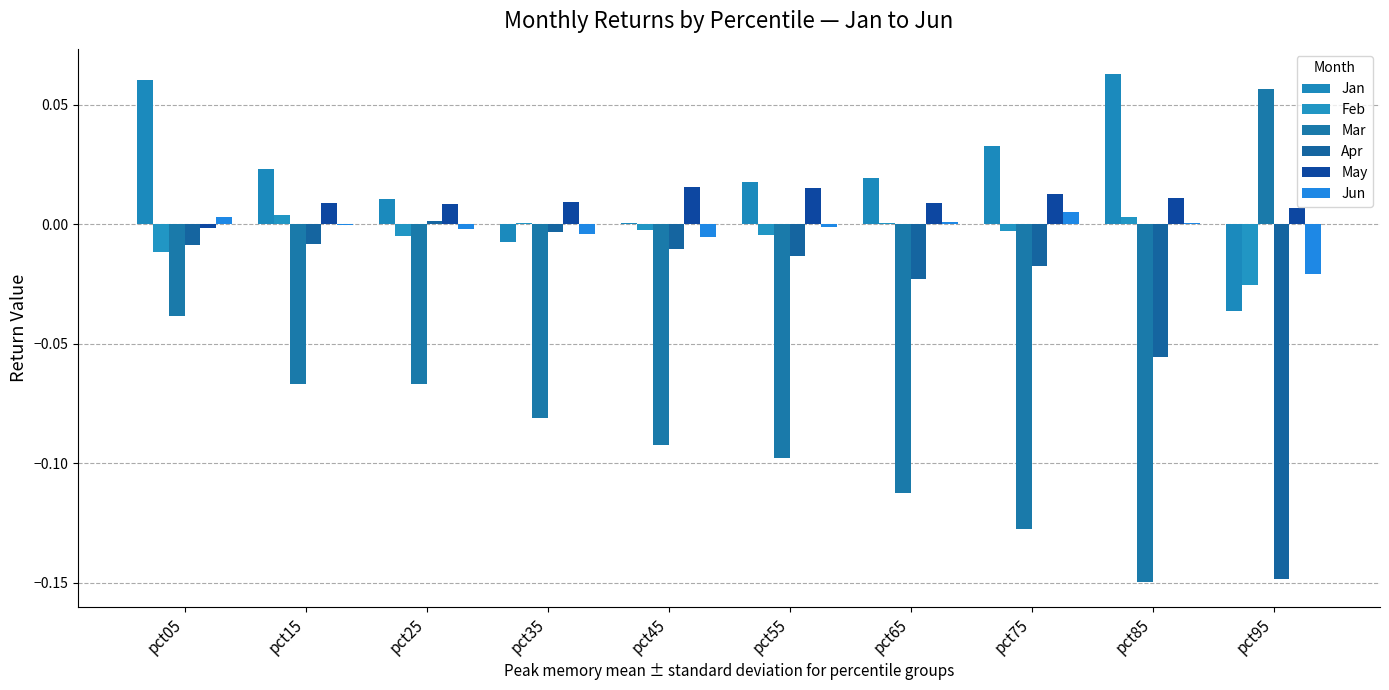

How many distinct data groups are displayed?

6